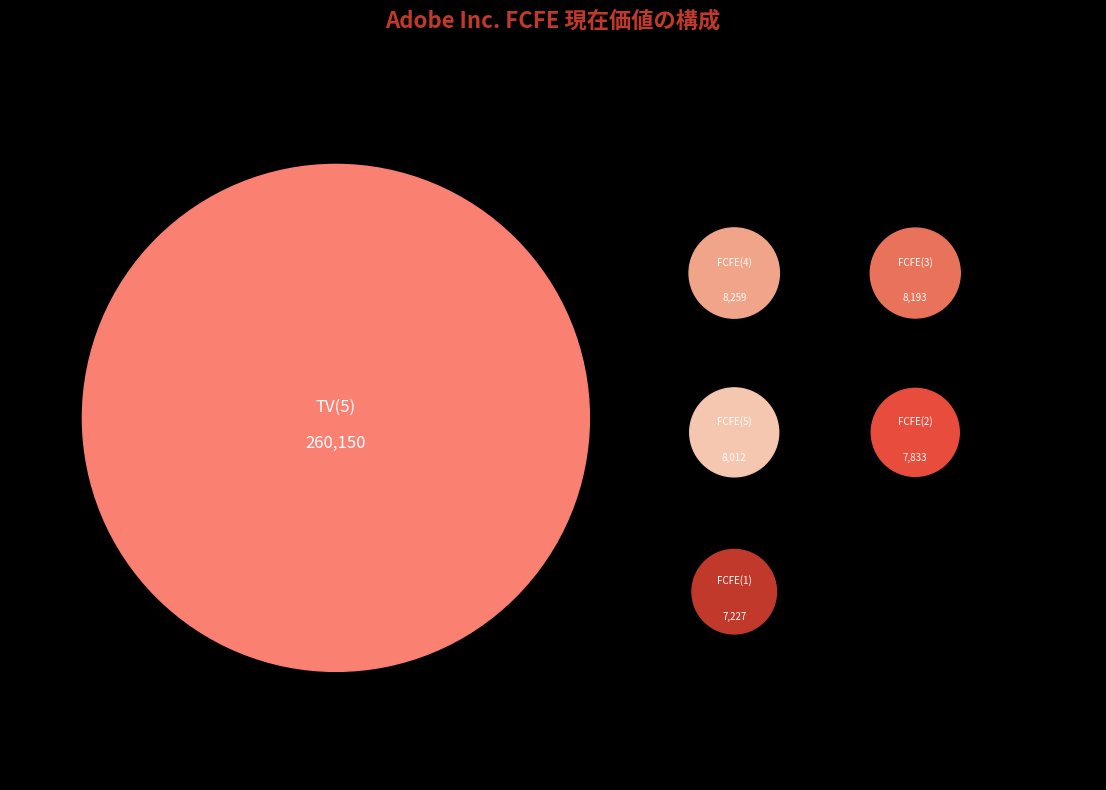

What percentage is the FCFE(2) slice, to the nearest percent?

3%